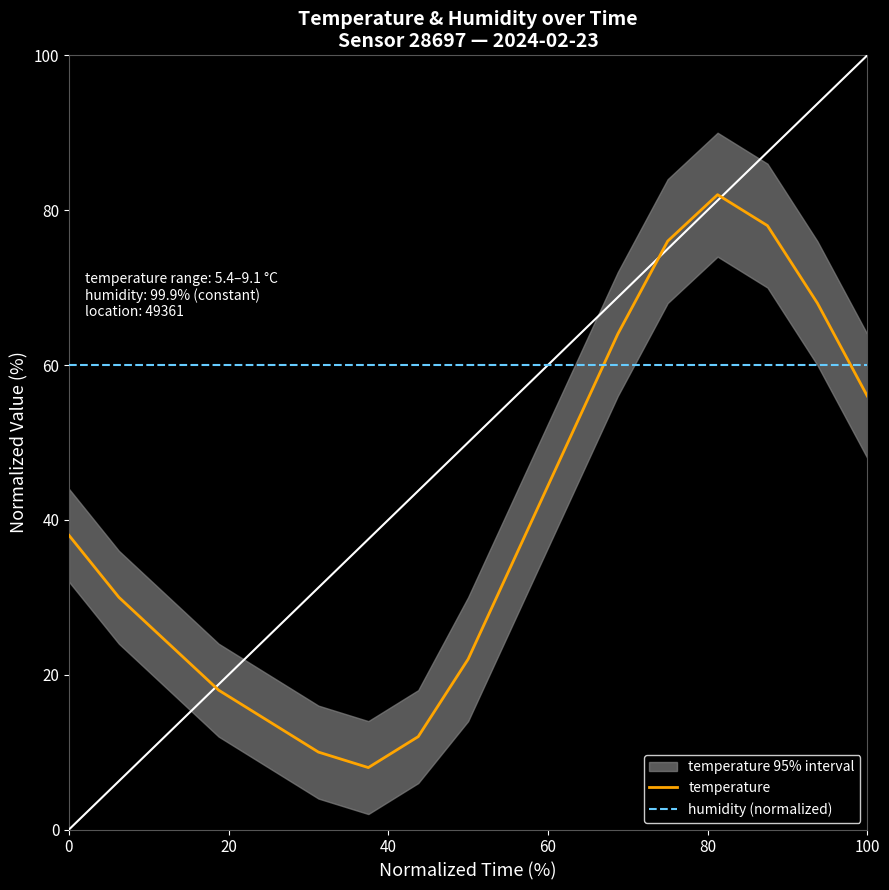

Which series ends up on top after the final intersection of temperature and humidity (normalized)?

humidity (normalized)